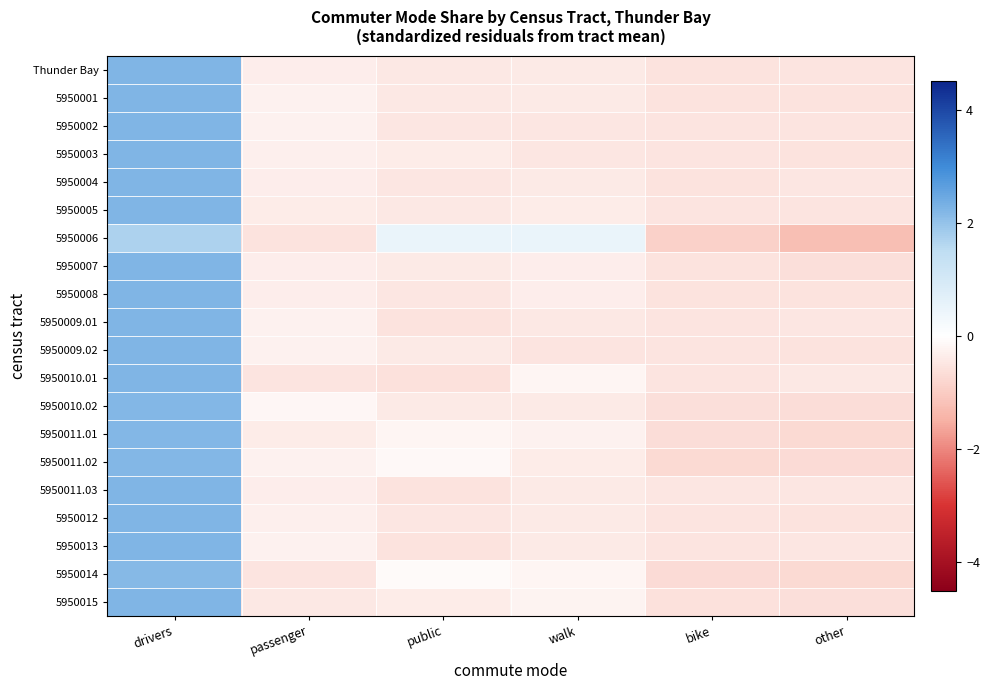

Between passenger and other, which is larger?

passenger